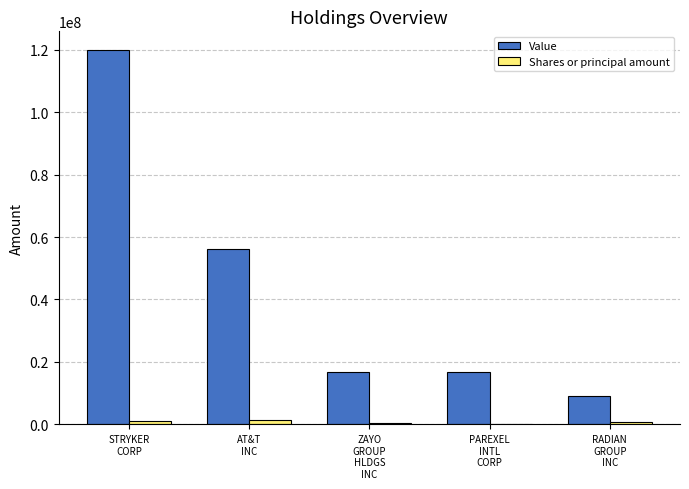

What is the total value across all series at STRYKER
CORP?

120830000